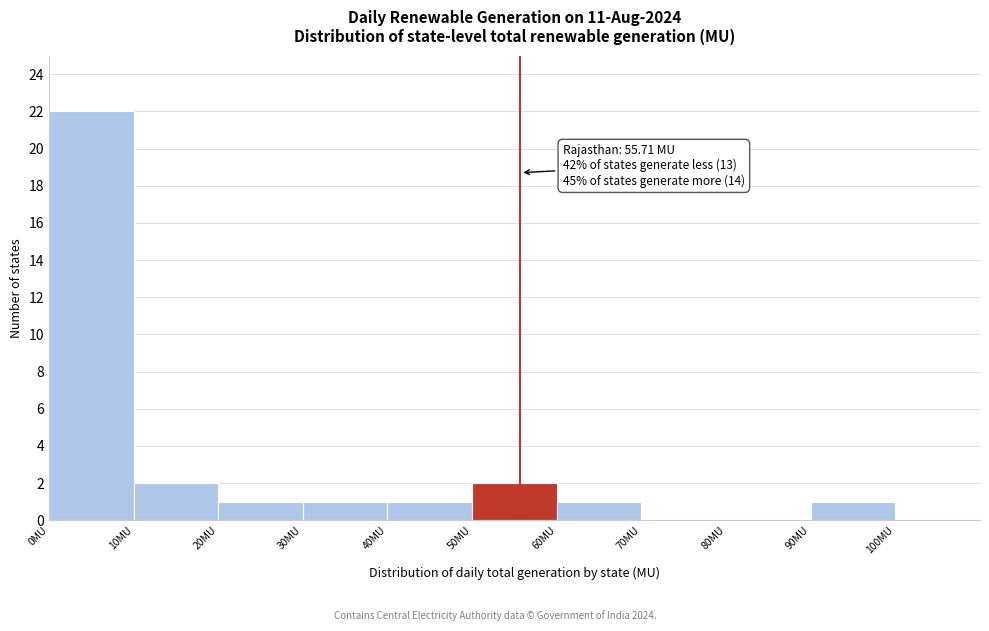

Which range on the x-axis has the tallest bar?

0 to 10